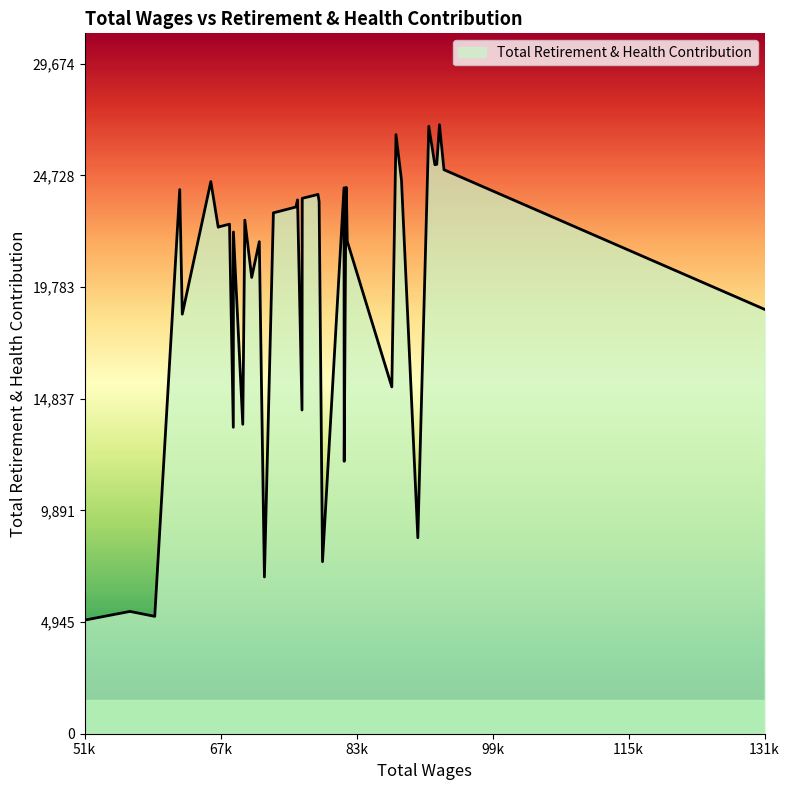

True or false: there are more than 0 points higher than both neighbors.

True